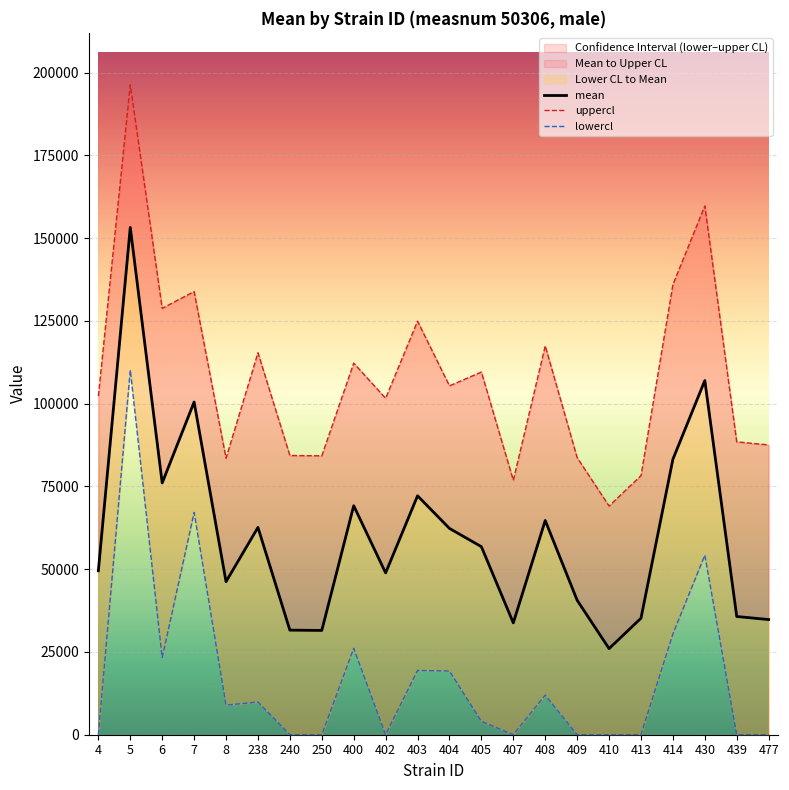

True or false: uppercl and lowercl intersect in this chart.

False